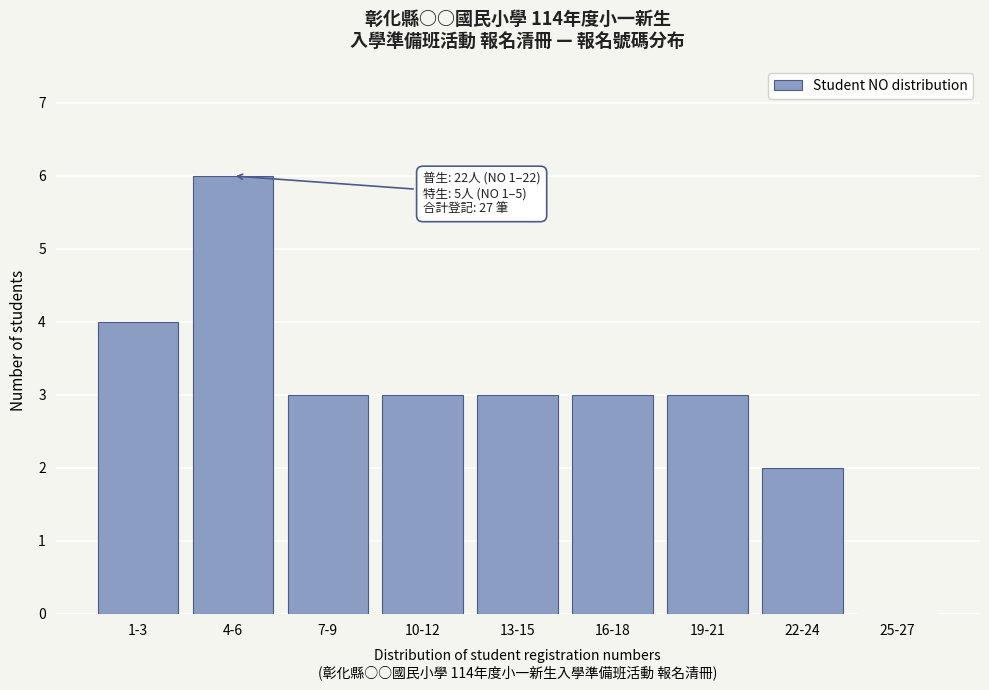

Reading left to right, list all the values displayed in this chart.

1-3=4	4-6=6	7-9=3	10-12=3	13-15=3	16-18=3	19-21=3	22-24=2	25-27=0